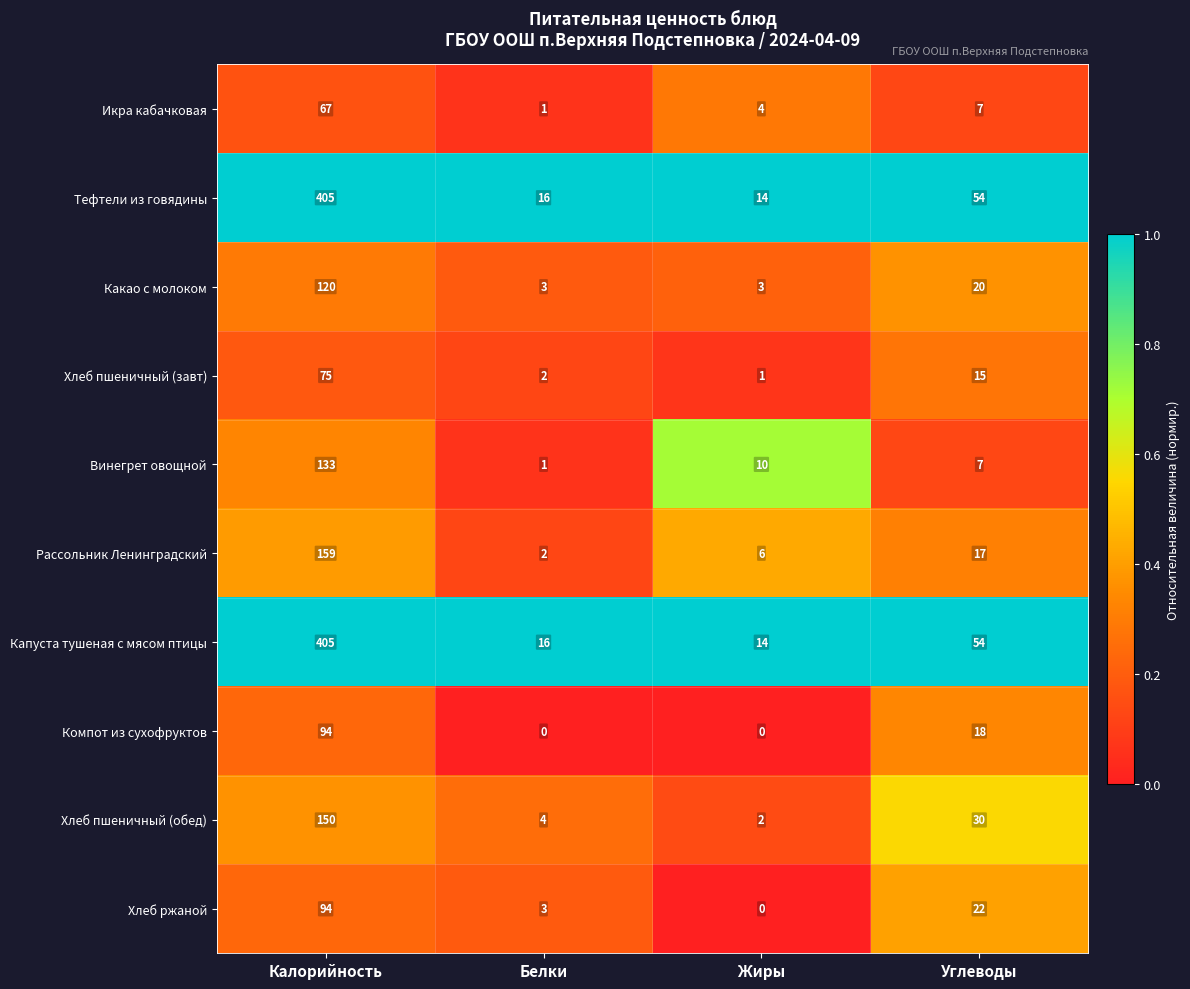

What is the sum of the Компот из сухофруктов values at Углеводы and Жиры?

18